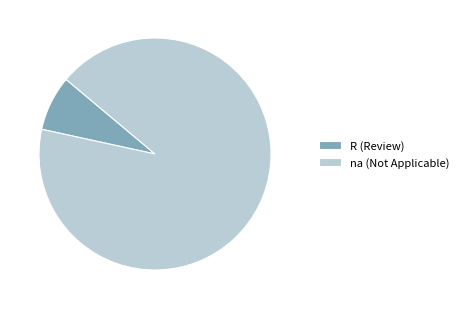

True or false: R (Review) accounts for 8% of the total.

True